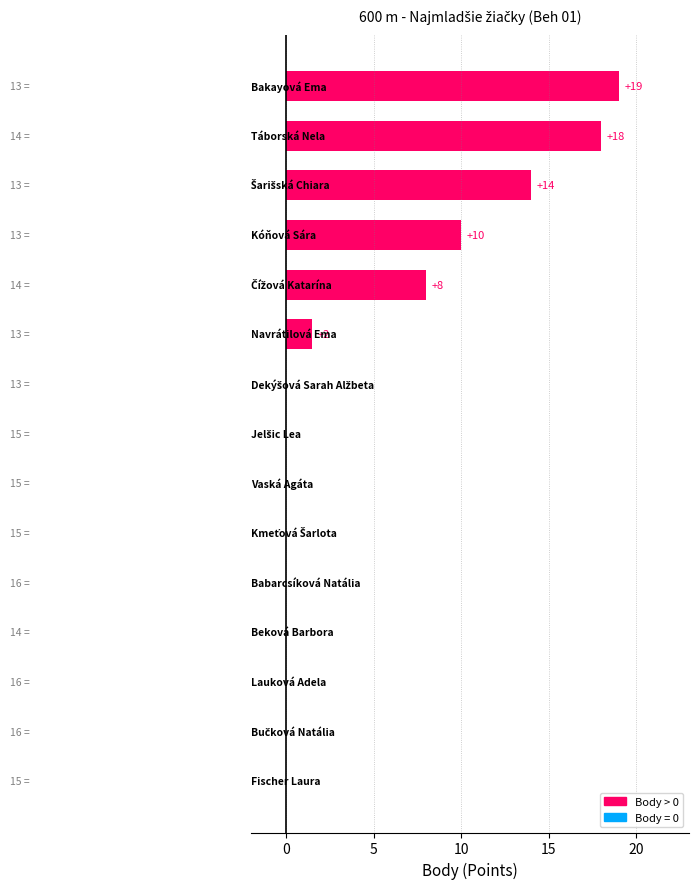

What is the sum of all values?

70.5